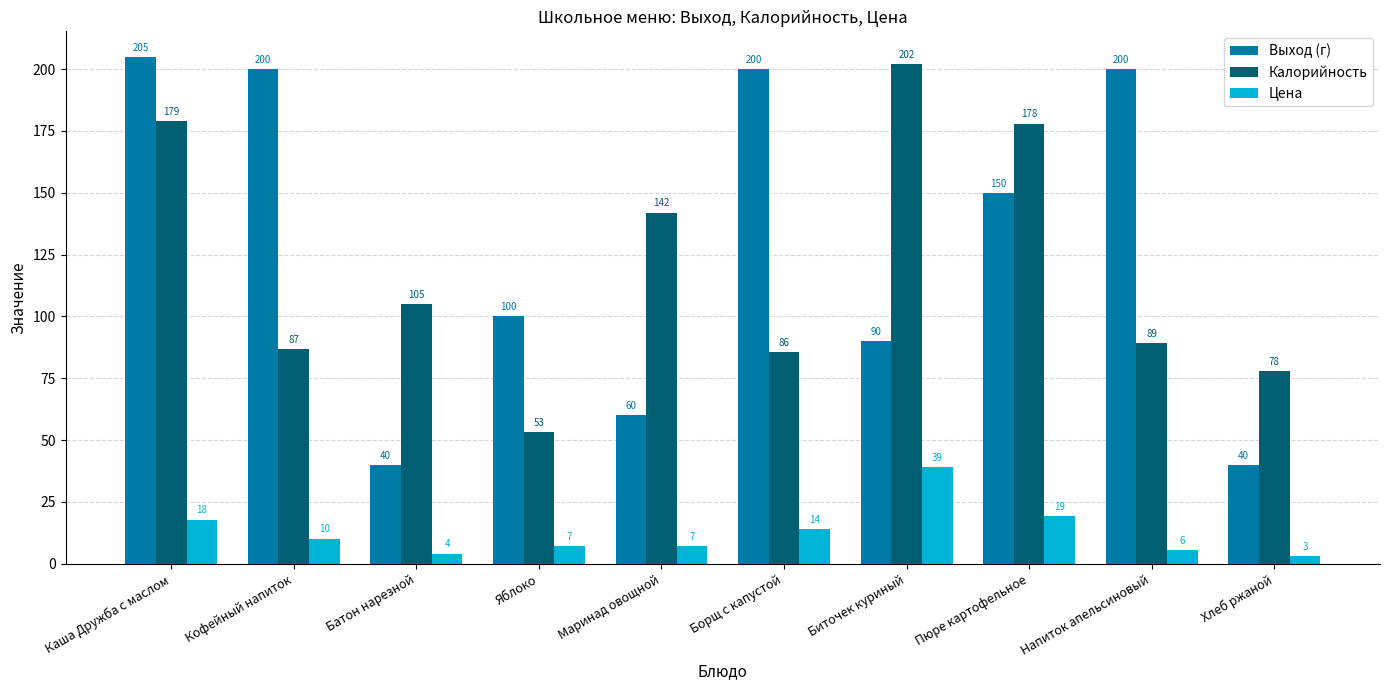

How many groups of bars are there?

10